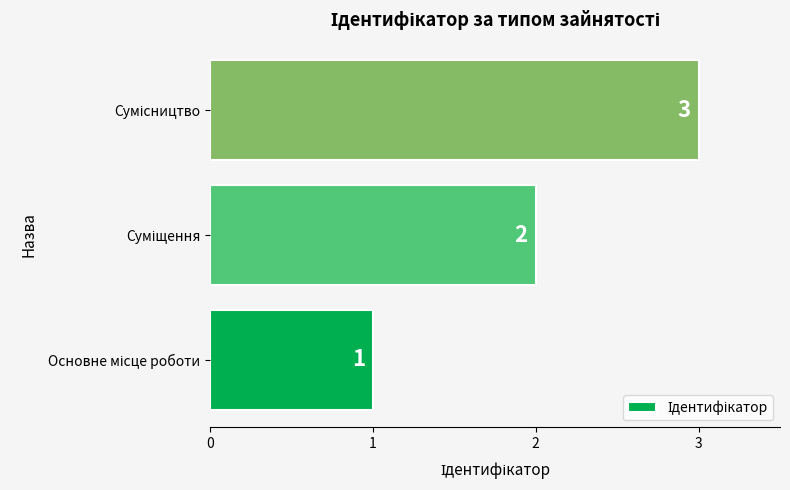

What is the maximum value shown in the chart?

3